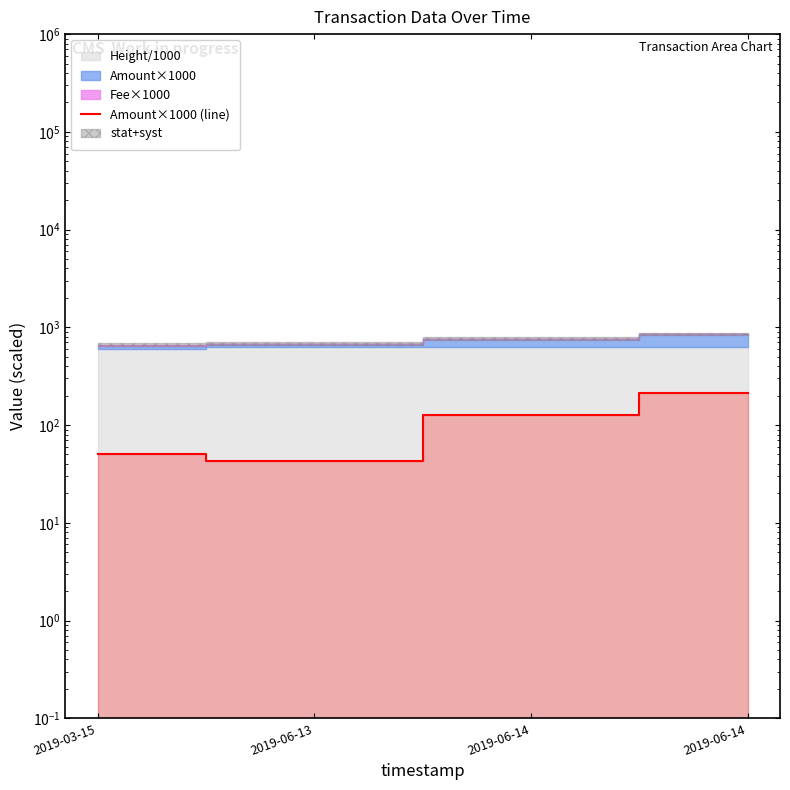

What is the label of the 2nd point from the right?

2019-06-14